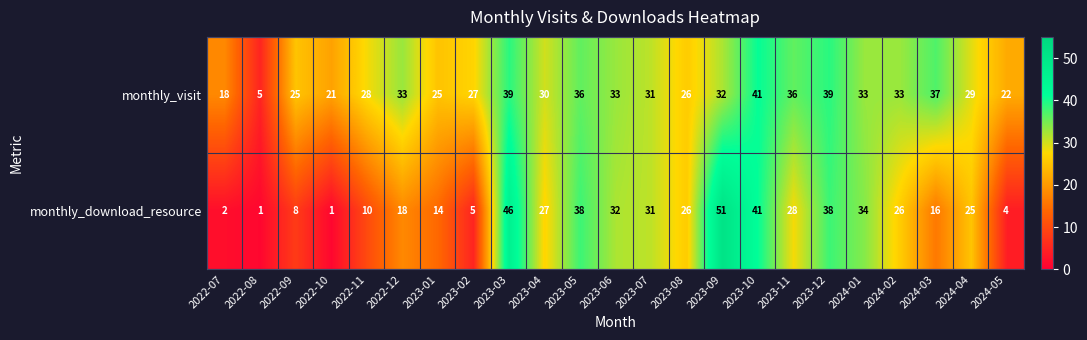

What is the average value of the monthly_download_resource series?

23